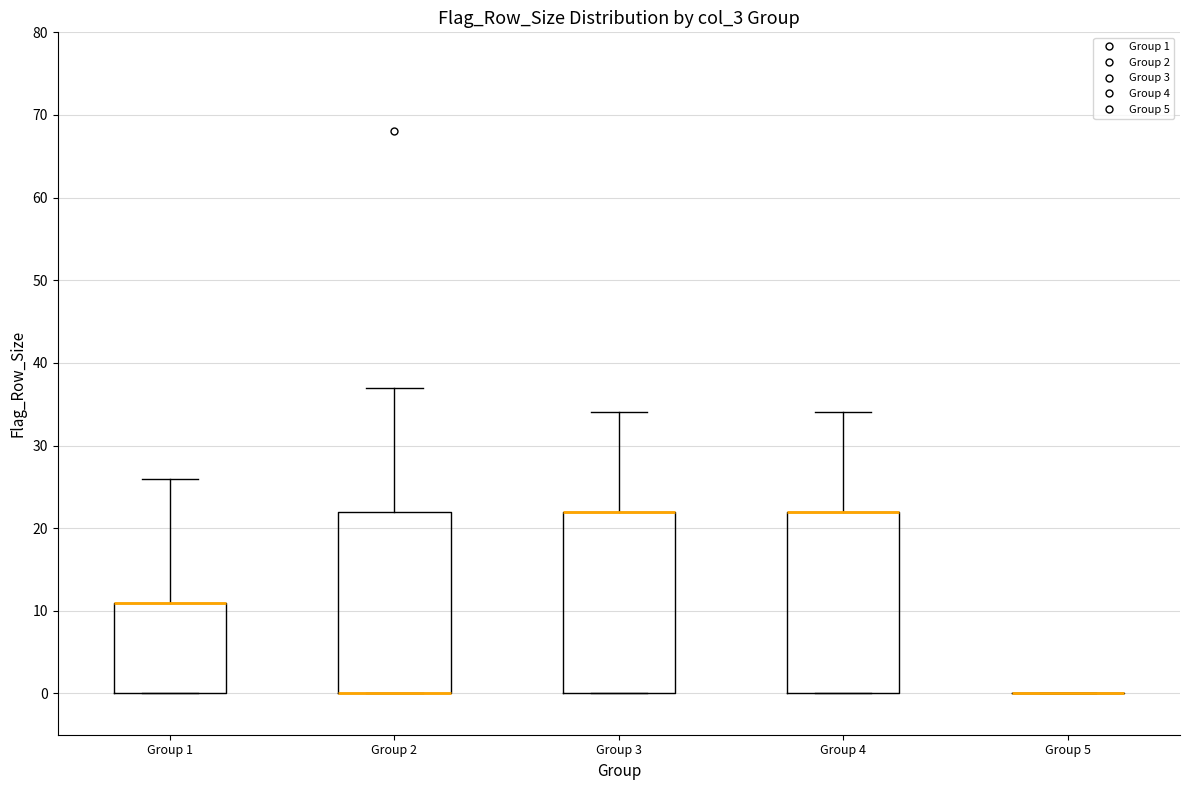

Reading left to right, read every box against the y-axis: the position of its median line, the range the box covers, and the ends of its whiskers. The values are not printed on the chart, so give them approximately, as read against the axis.

Group 1: median 11 (drawn on the box's upper edge), box 0 to 11, whiskers 0 to 26
Group 2: median 0 (drawn on the box's lower edge), box 0 to 22, whiskers 0 to 37
Group 3: median 22 (drawn on the box's upper edge), box 0 to 22, whiskers 0 to 34
Group 4: median 22 (drawn on the box's upper edge), box 0 to 22, whiskers 0 to 34
Group 5: box collapsed to a line at 0, whiskers 0 to 0